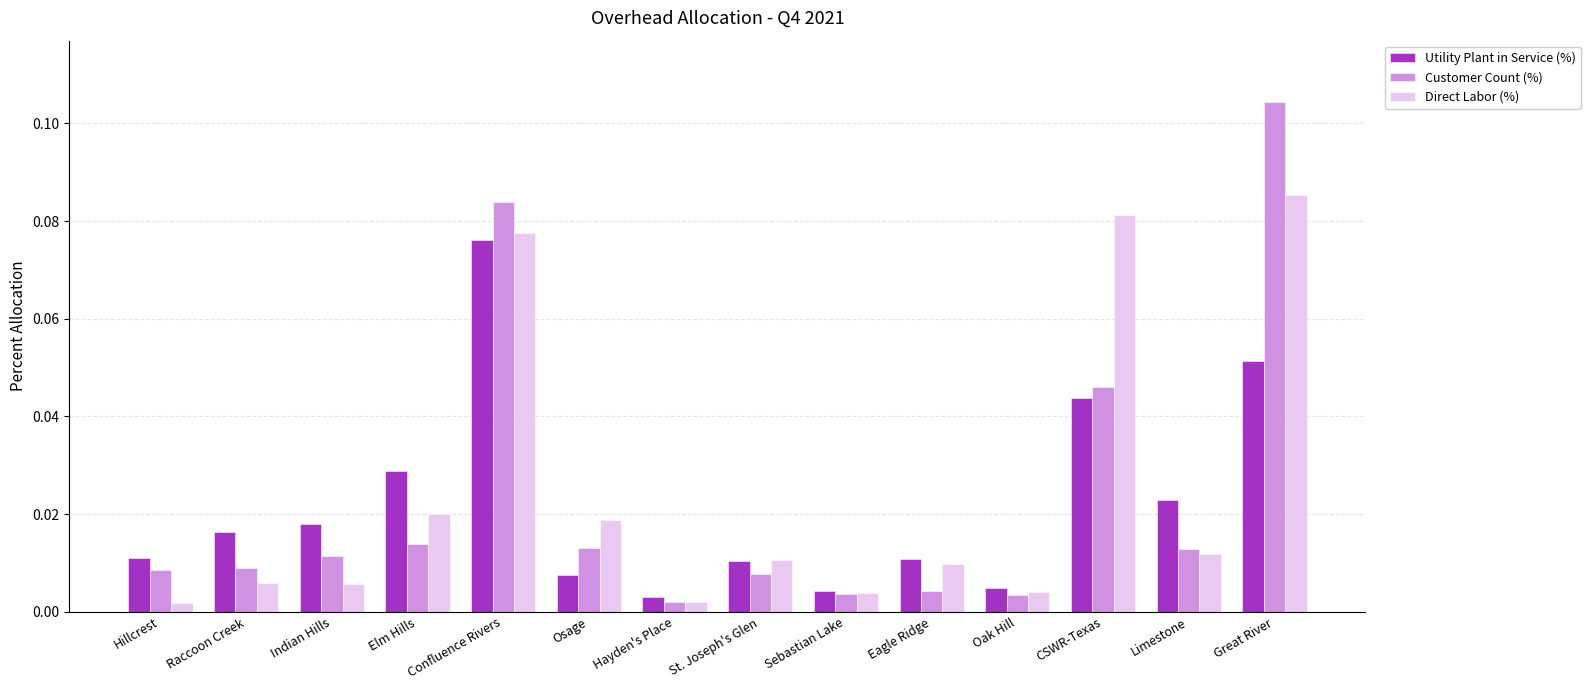

What is the sum of all Utility Plant in Service (%) values?

0.3